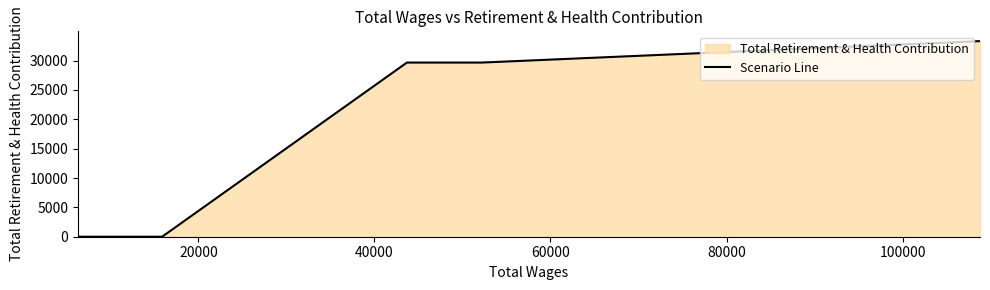

What is the difference between the maximum and second lowest values?

33329